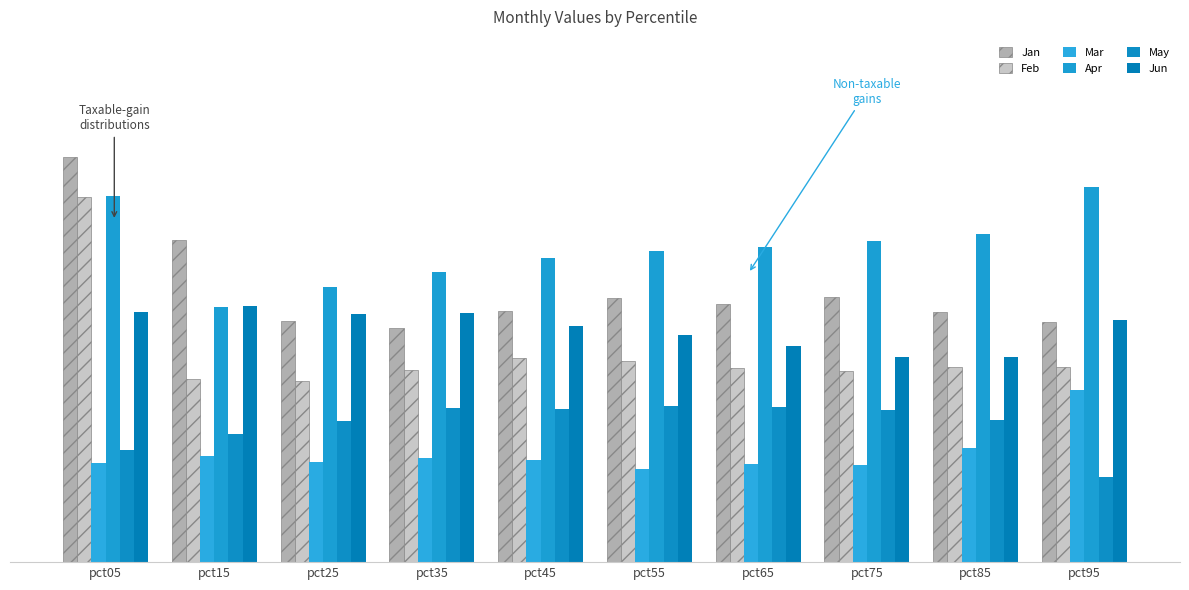

Does the chart contain any negative values?

No